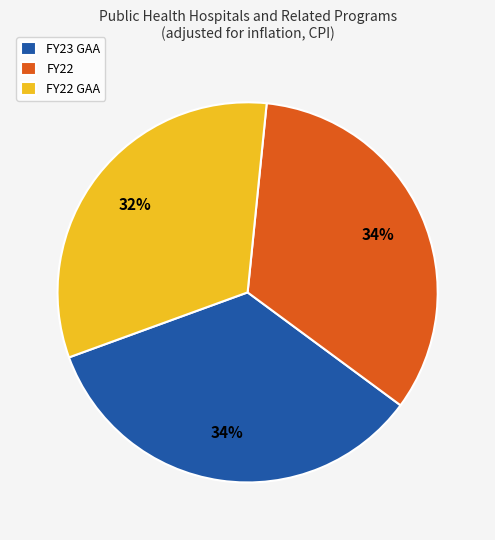

True or false: FY23 GAA accounts for 23% of the total.

False